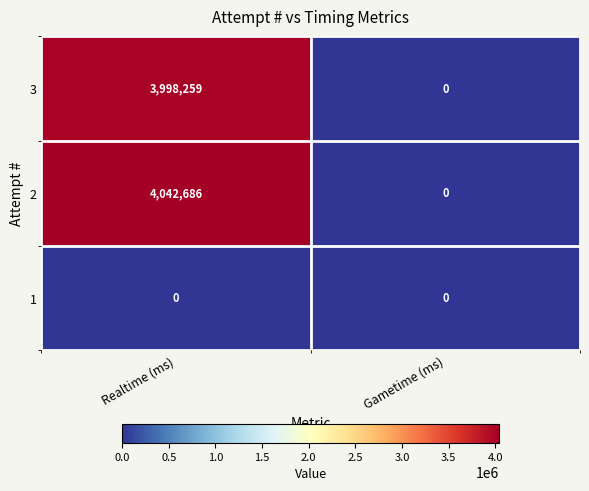

Rank the series by their maximum value, from lowest to highest.

1, 3, 2